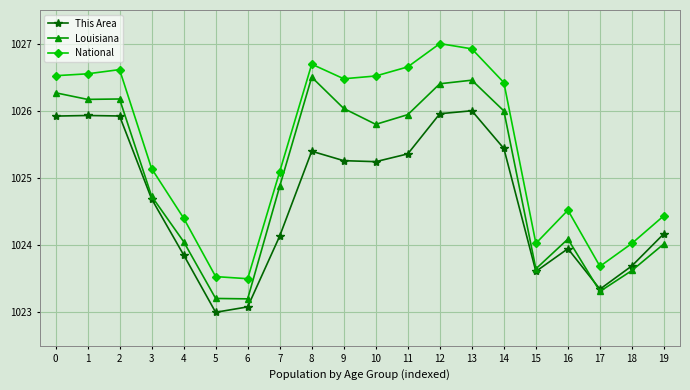

What is the sum of the This Area values at 15 and 1?

2049.5